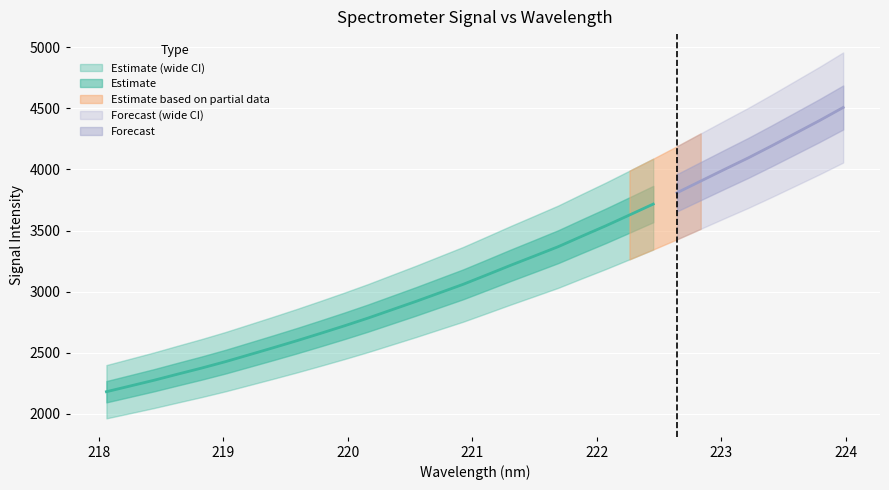

How many values exceed 3137?

16